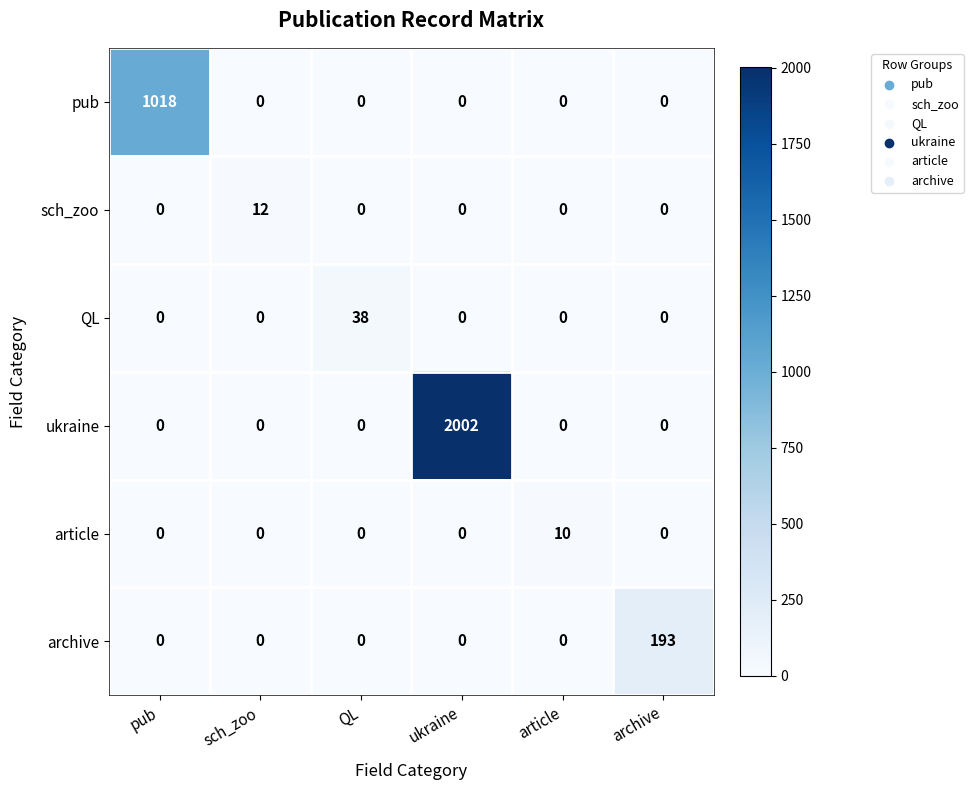

At how many categories does at least one series exceed 1118?

1